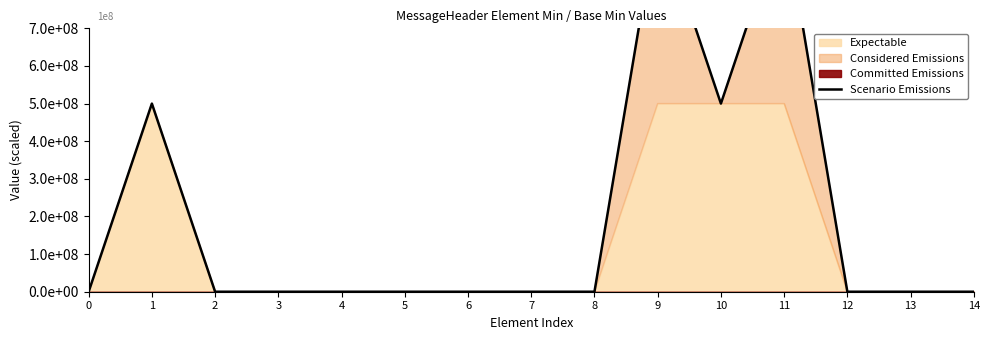

True or false: the data shows 1000000000 at 9.

True